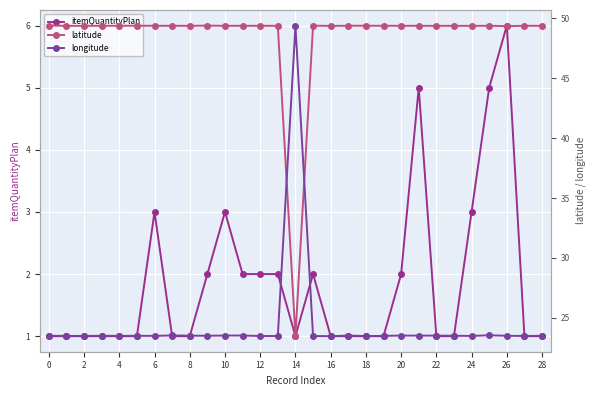

True or false: itemQuantityPlan has more than 2 interior local peaks.

True